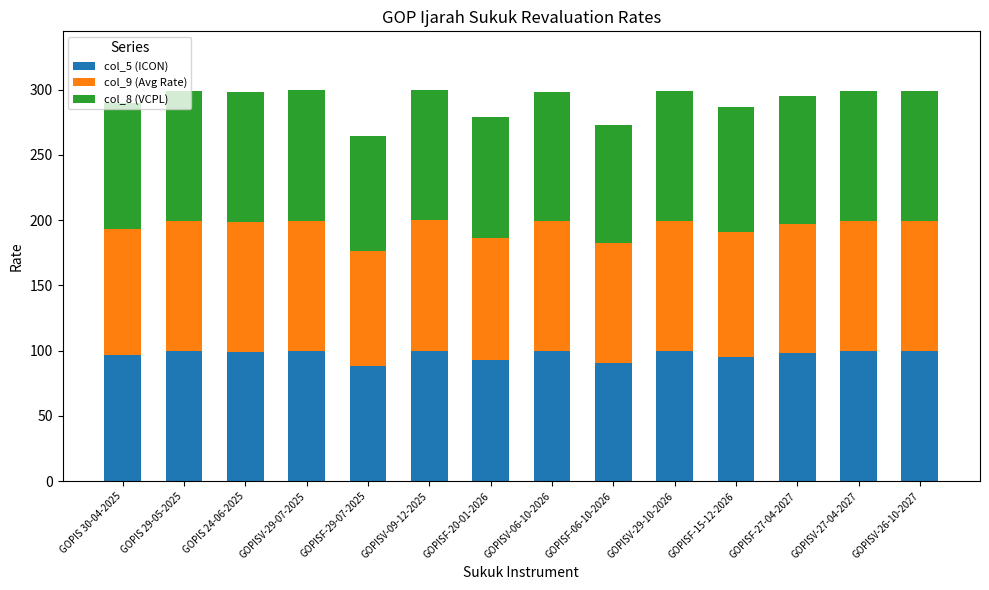

What is the maximum value for col_5 (ICON)?

100.0